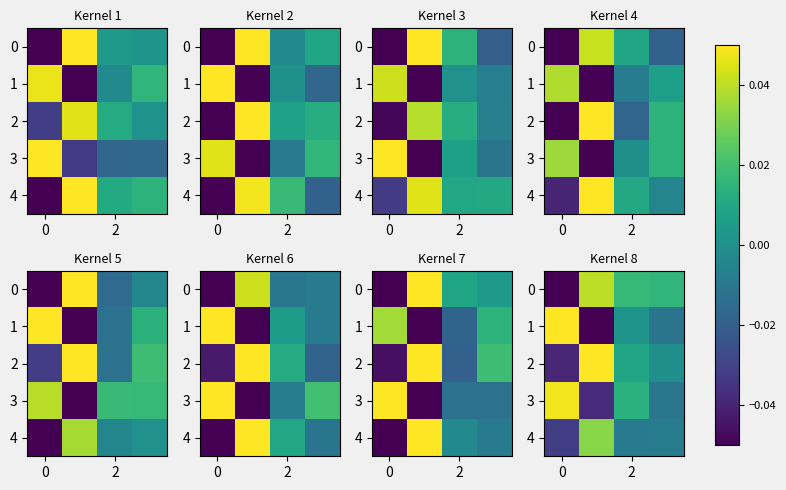

What is the difference between the maximum and minimum values in the 0 series?

0.1